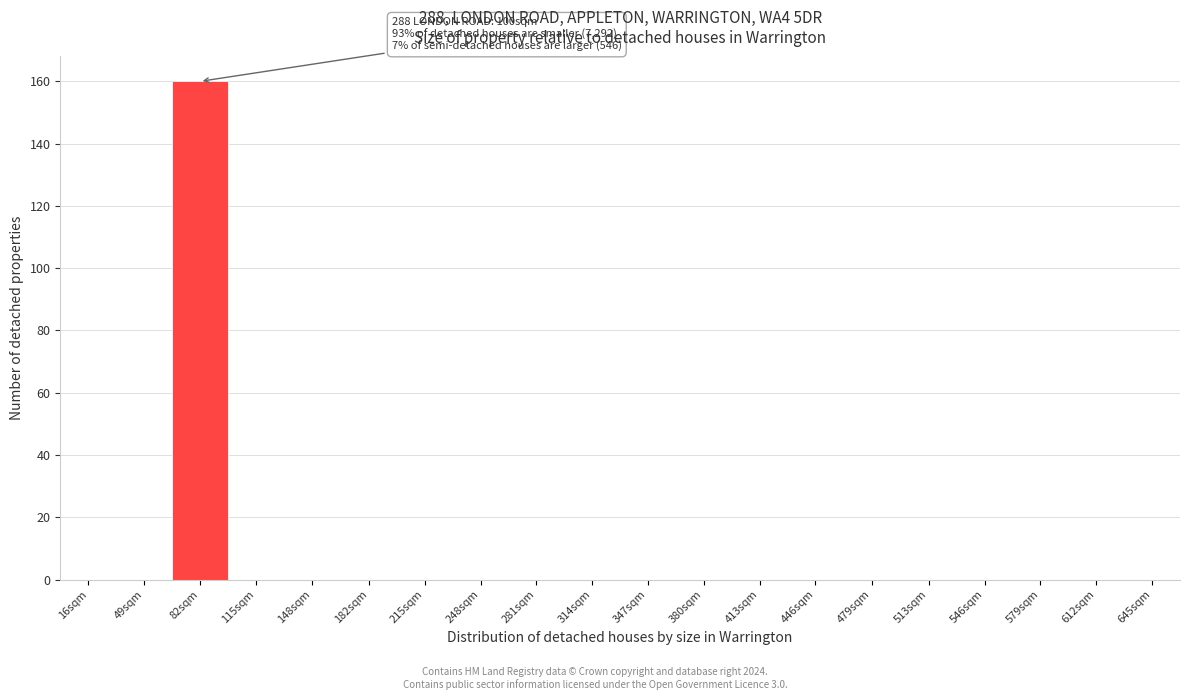

Reading right to left, what are all the values shown in this chart?

645sqm=0	612sqm=0	579sqm=0	546sqm=0	513sqm=0	479sqm=0	446sqm=0	413sqm=0	380sqm=0	347sqm=0	314sqm=0	281sqm=0	248sqm=0	215sqm=0	182sqm=0	148sqm=0	115sqm=0	82sqm=160	49sqm=0	16sqm=0